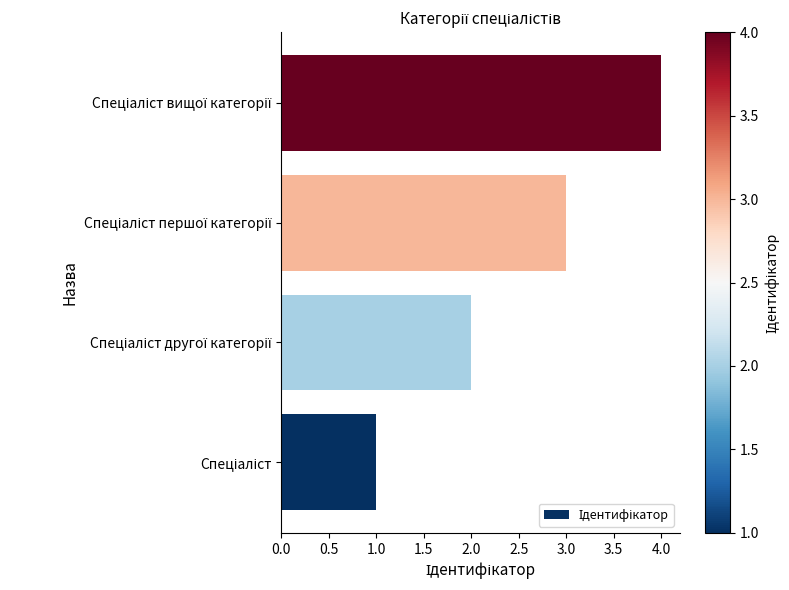

What is the difference between the maximum and minimum values?

3